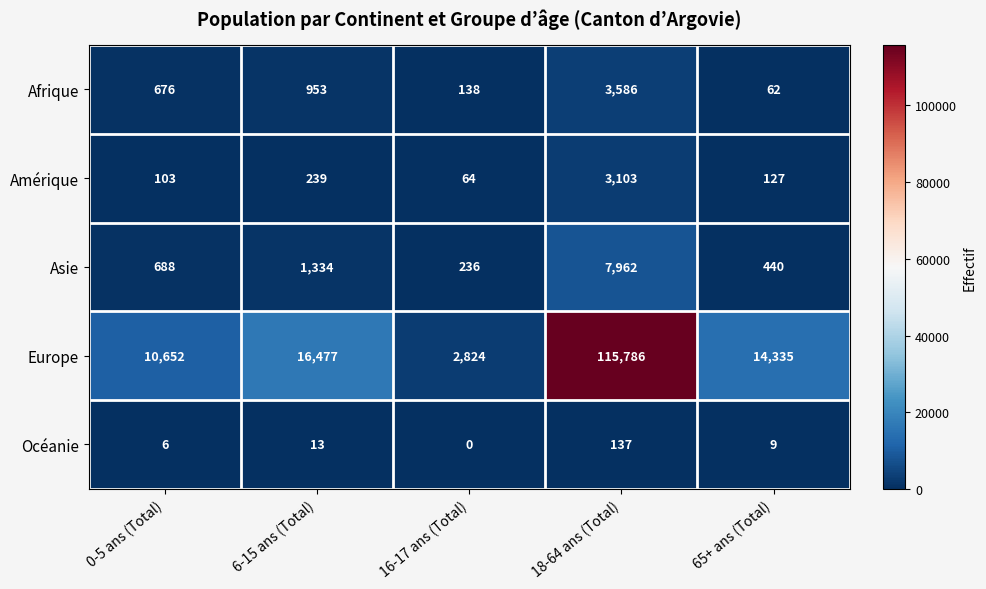

What is the average value of the Afrique series?

1083